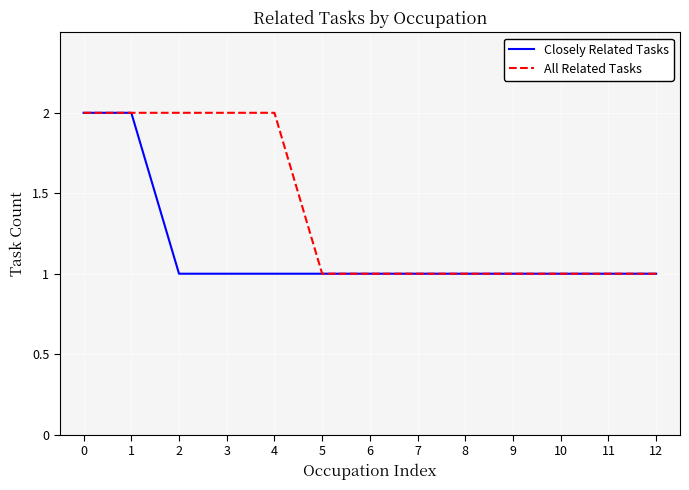

True or false: Closely Related Tasks has a value of 1 at 4.

True